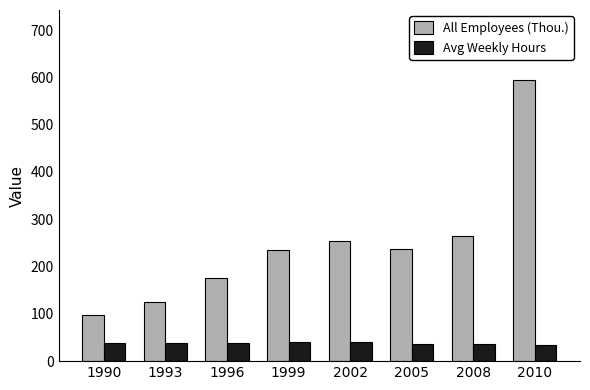

What is the total value across all series at 2005?

274.7